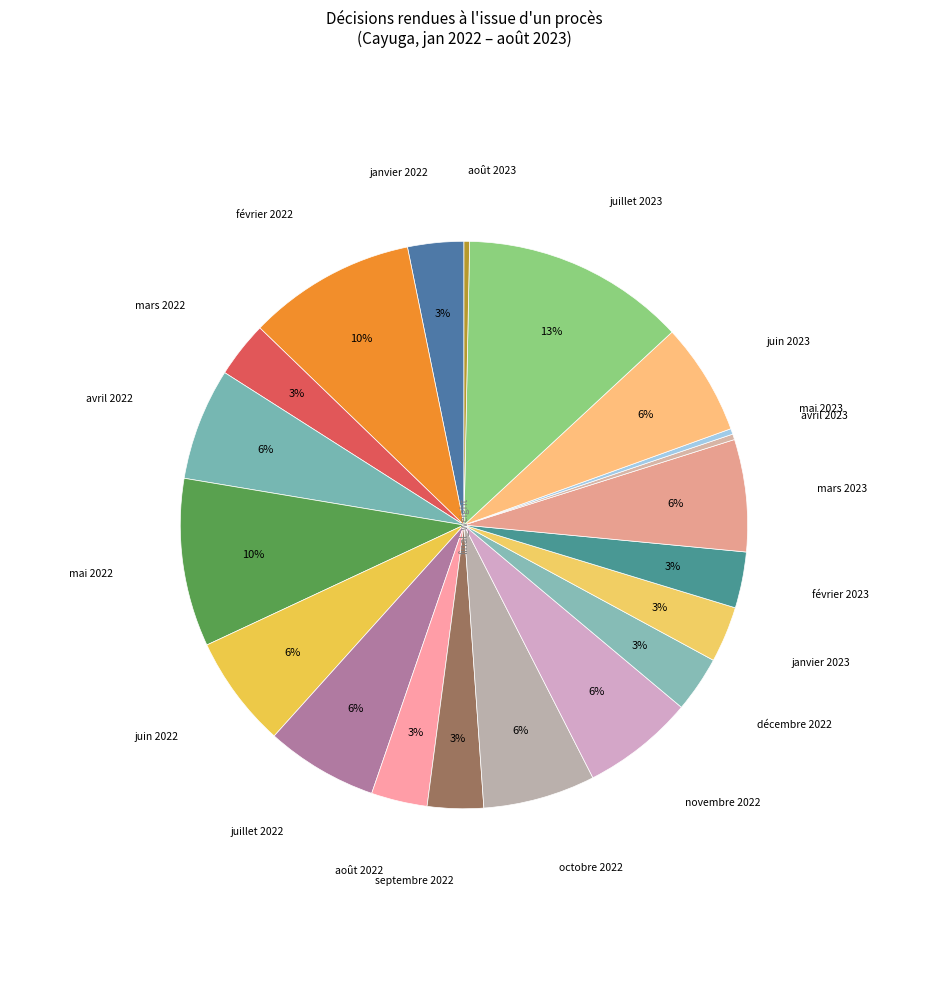

Is the sum of décembre 2022 and février 2023 greater than half?

No